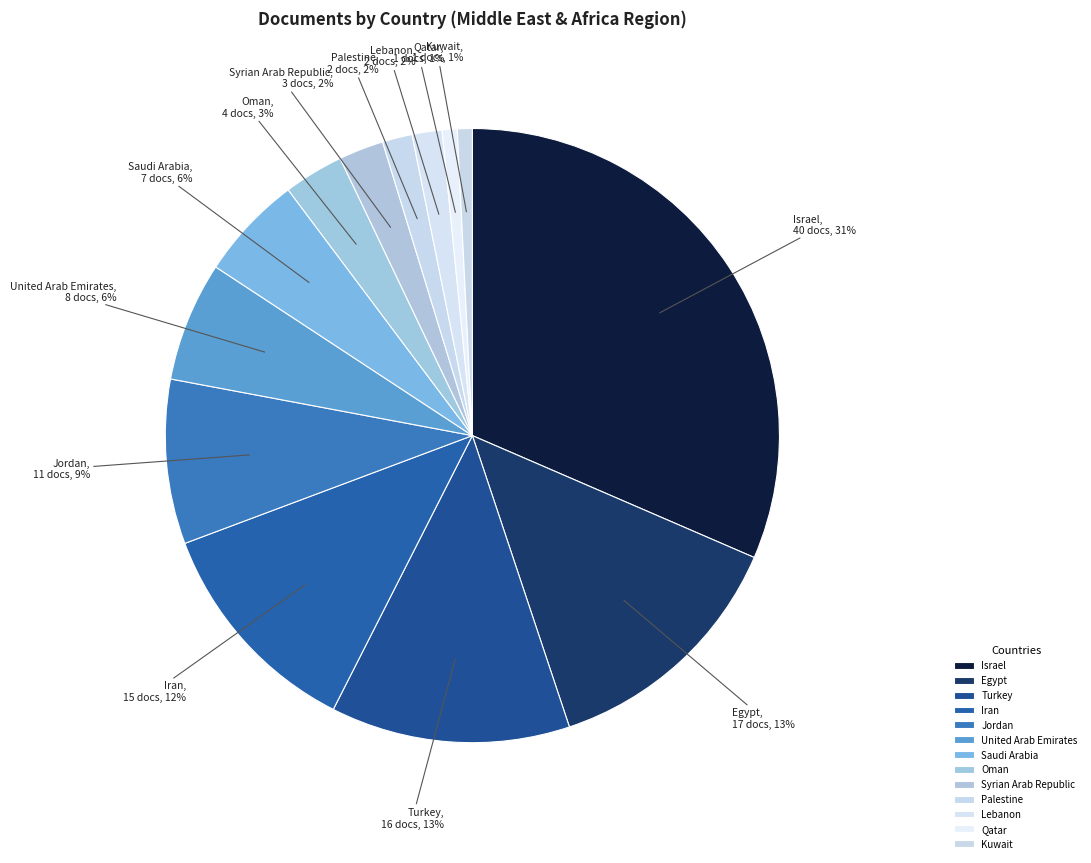

Which category has the biggest portion of the pie?

Israel